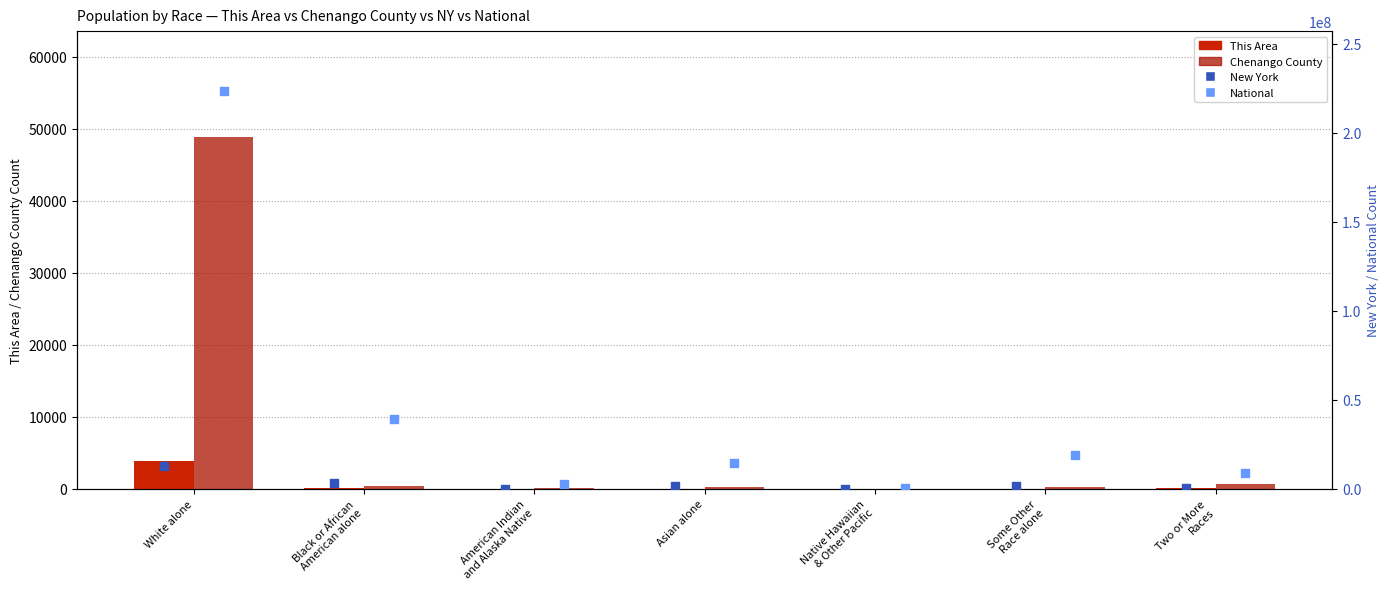

What are all the series names shown in the legend?

This Area, Chenango County, New York, National